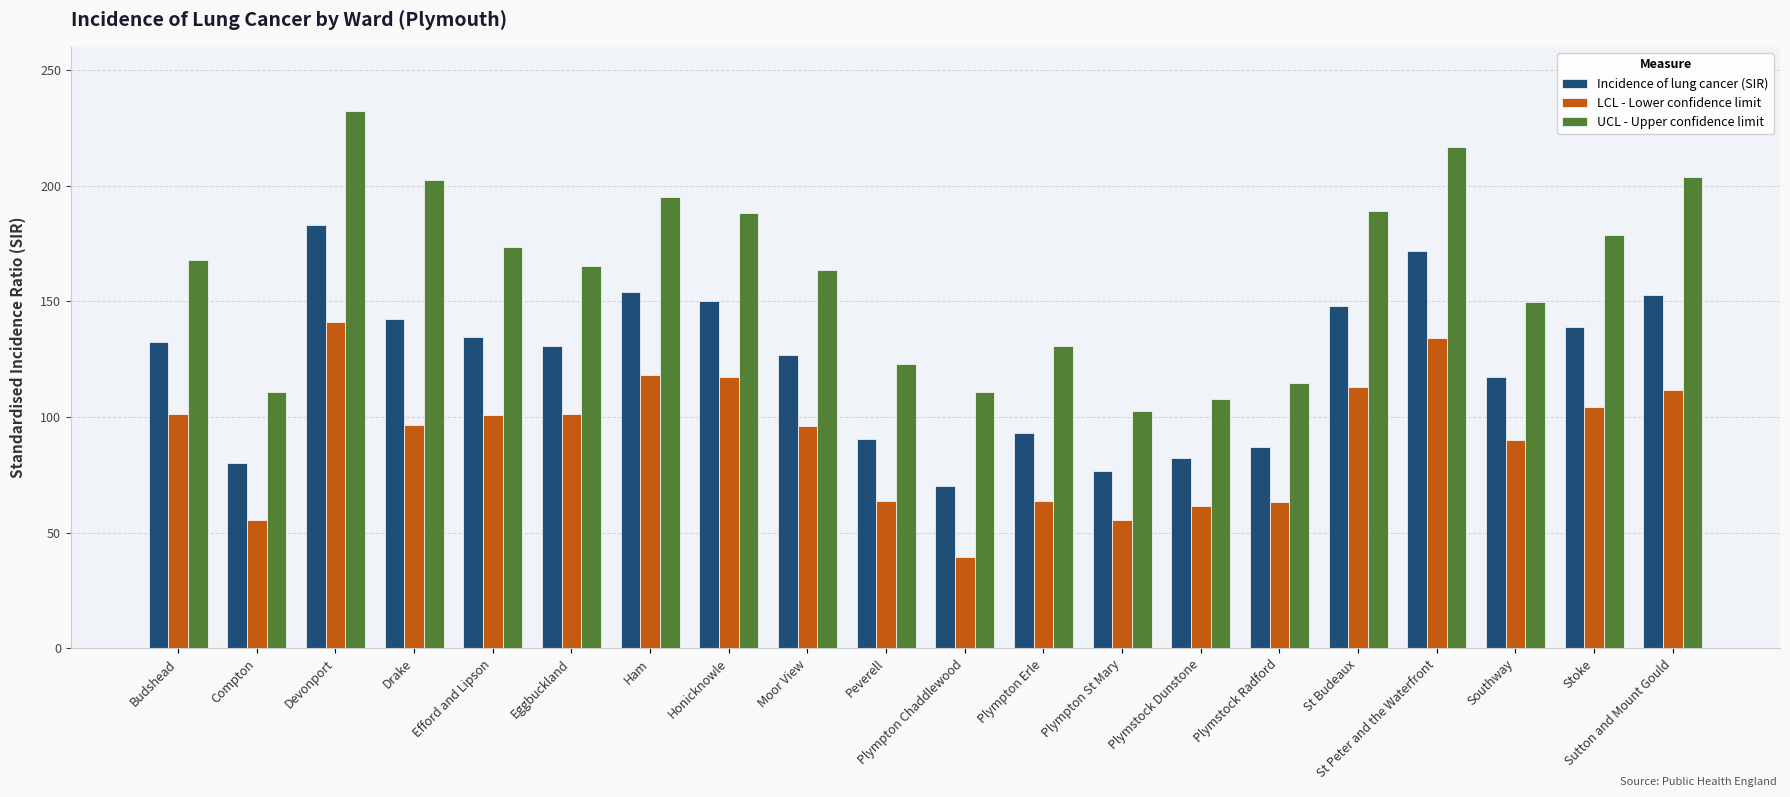

Which category has the lowest value across all series?

Plympton Chaddlewood